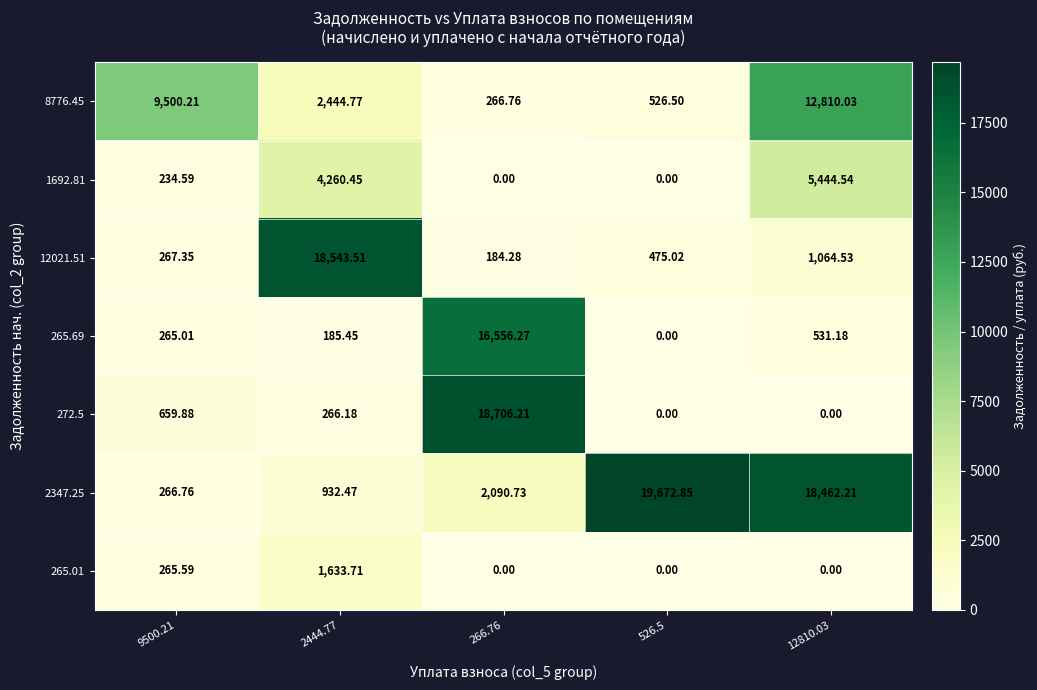

Between 2444.77 and 526.5, which series saw the biggest shift?

2347.25